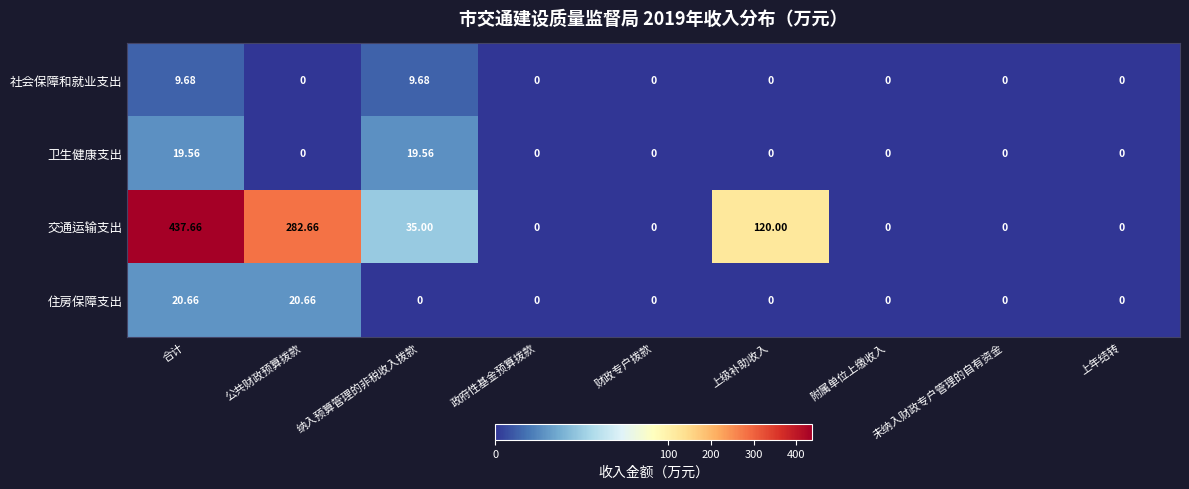

What is the maximum value shown in the chart?

437.7